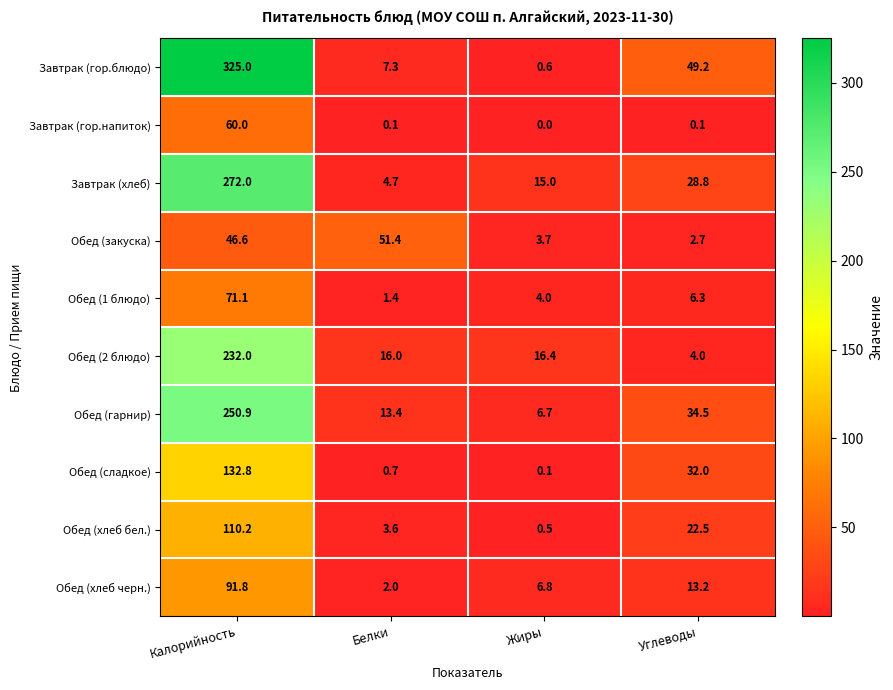

What is the difference between the Завтрак (хлеб) values at Калорийность and Белки?

267.3